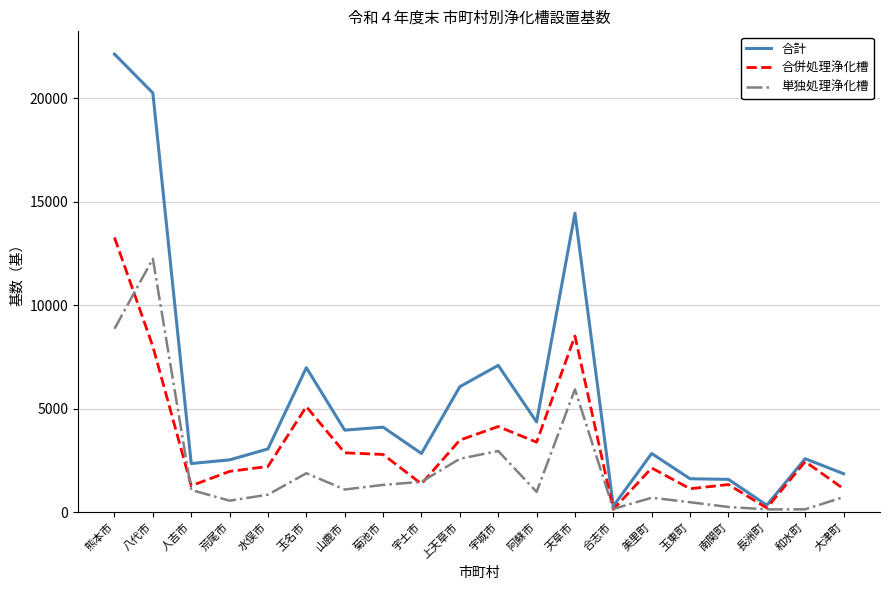

Rank the series by their average value, from lowest to highest.

単独処理浄化槽, 合併処理浄化槽, 合計